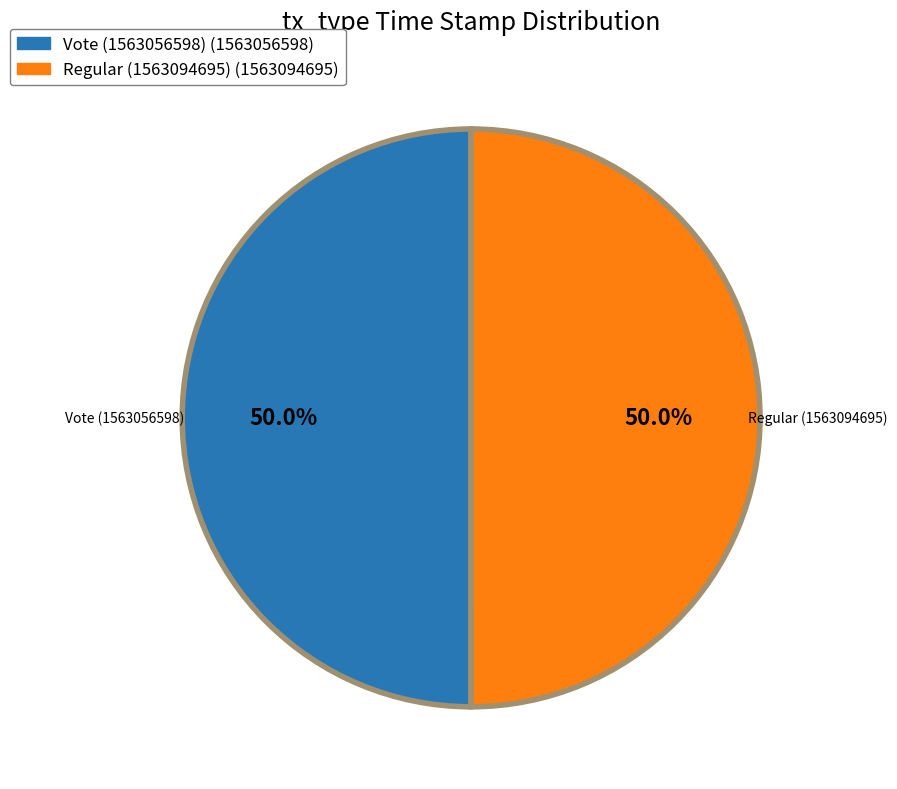

Approximately how many times larger is the value at Vote (1563056598) compared to Regular (1563094695)?

1.0